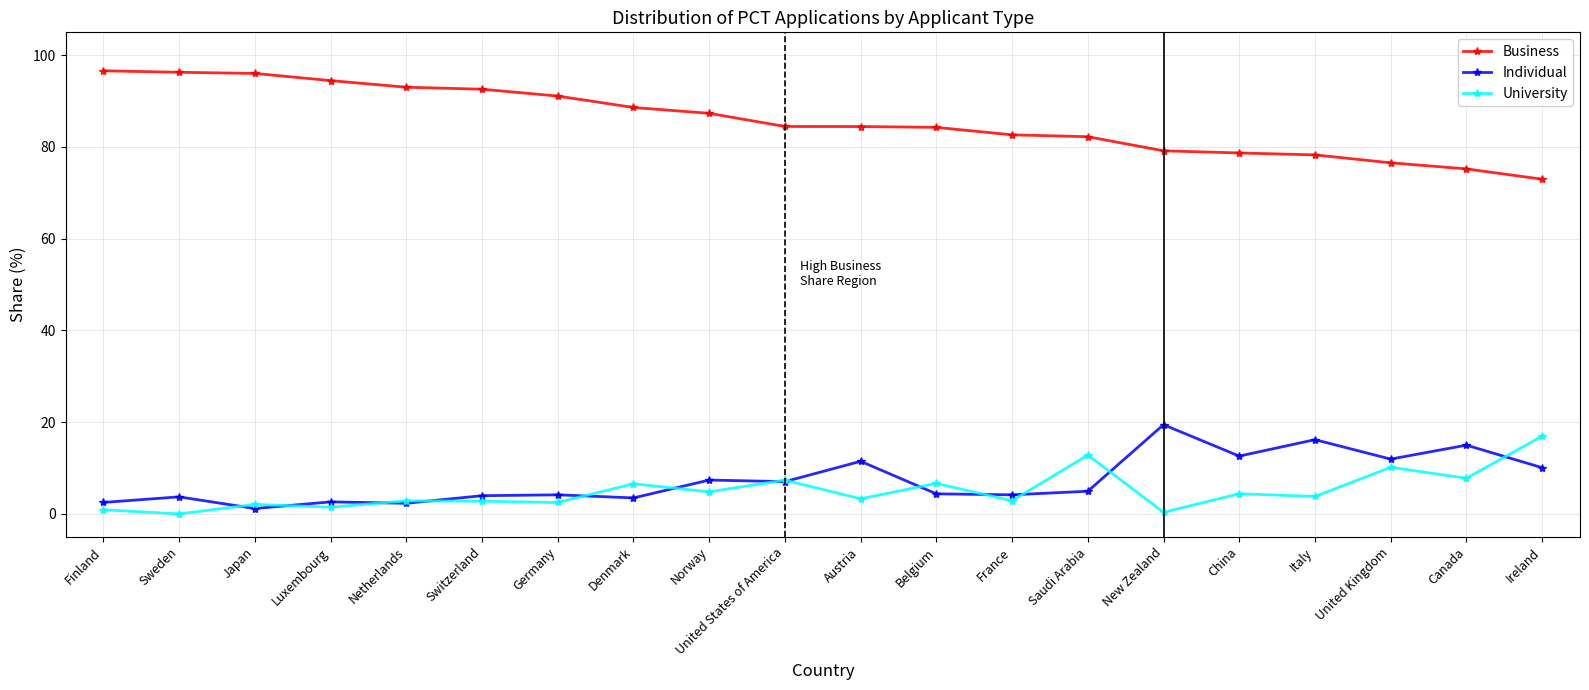

What is the lowest value of the Business series?

73.0